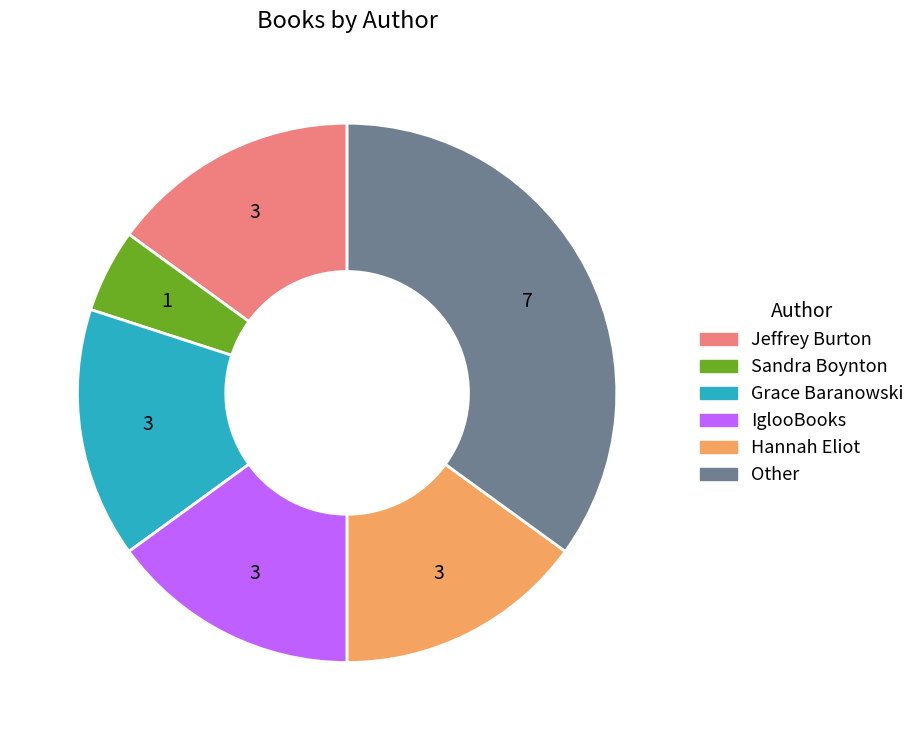

What is the largest slice in the pie chart?

Other